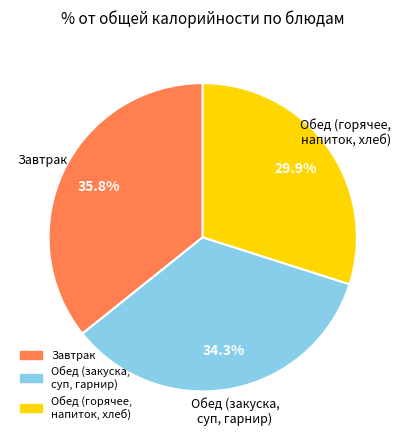

Does any single category account for the majority?

No